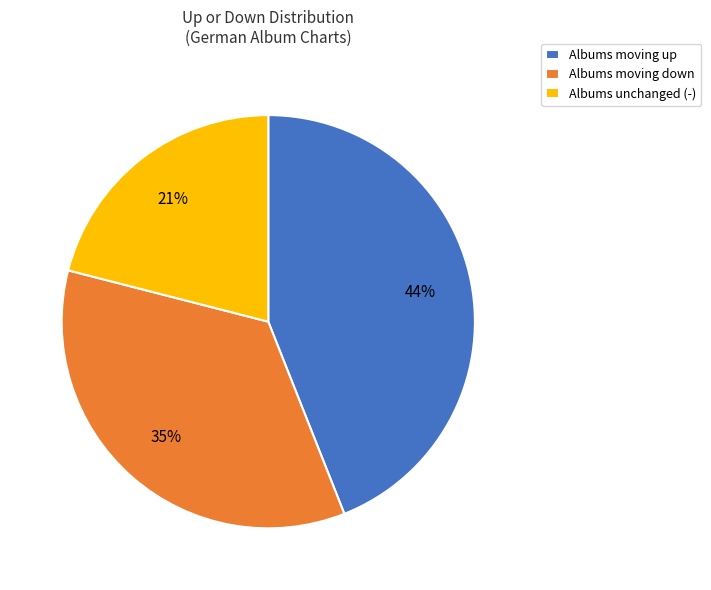

Which has a higher value, Albums unchanged (-) or Albums moving up?

Albums moving up